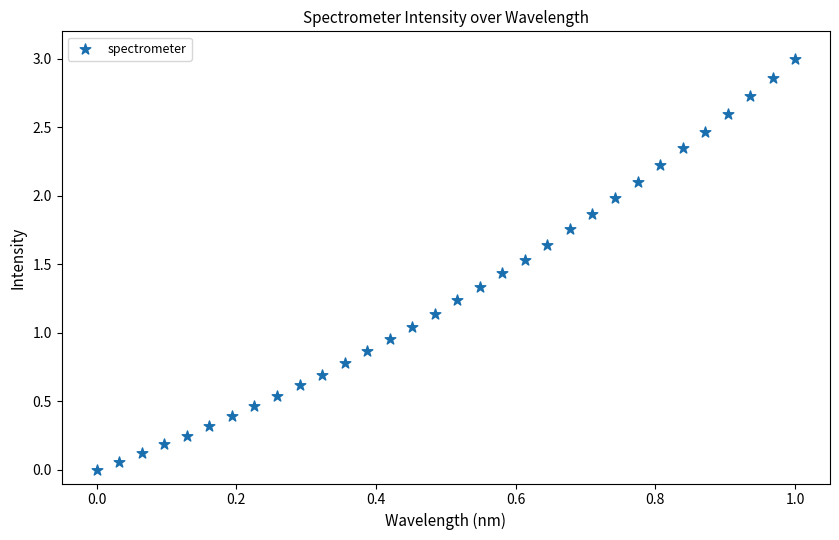

What is the range of Y values (max minus min)?

3.0